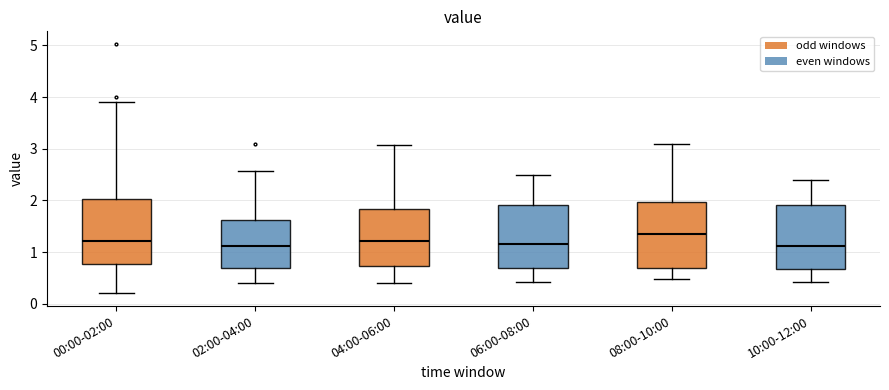

Reading left to right, read every box against the y-axis: the position of its median line, the range the box covers, and the ends of its whiskers. The values are not printed on the chart, so give them approximately, as read against the axis.

00:00-02:00: median 1.2, box 0.8 to 2.0, whiskers 0.2 to 3.9
02:00-04:00: median 1.1, box 0.7 to 1.6, whiskers 0.4 to 2.6
04:00-06:00: median 1.2, box 0.7 to 1.8, whiskers 0.4 to 3.1
06:00-08:00: median 1.2, box 0.7 to 1.9, whiskers 0.4 to 2.5
08:00-10:00: median 1.4, box 0.7 to 2.0, whiskers 0.5 to 3.1
10:00-12:00: median 1.1, box 0.7 to 1.9, whiskers 0.4 to 2.4